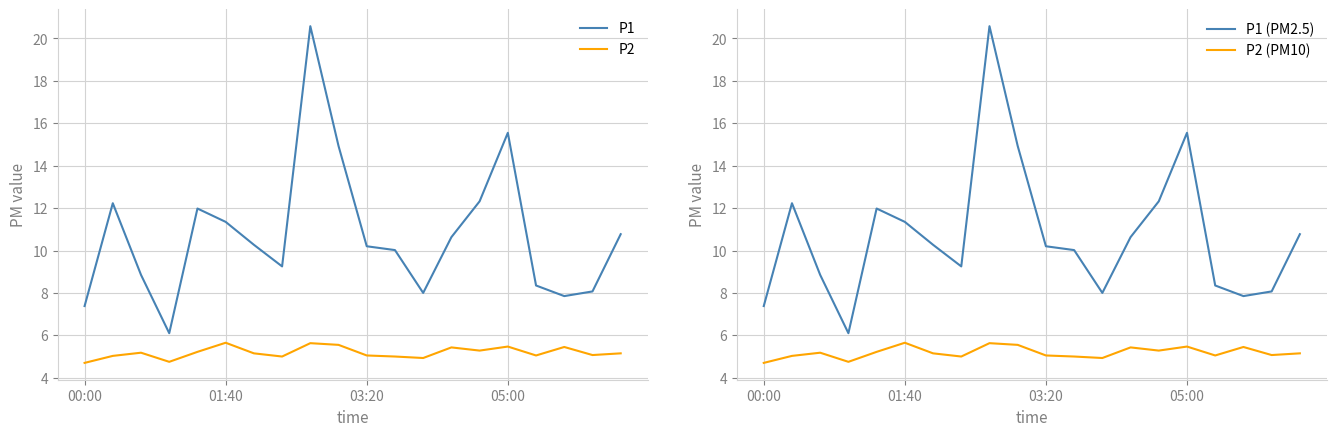

How many data points in P1 are less than 10?

8